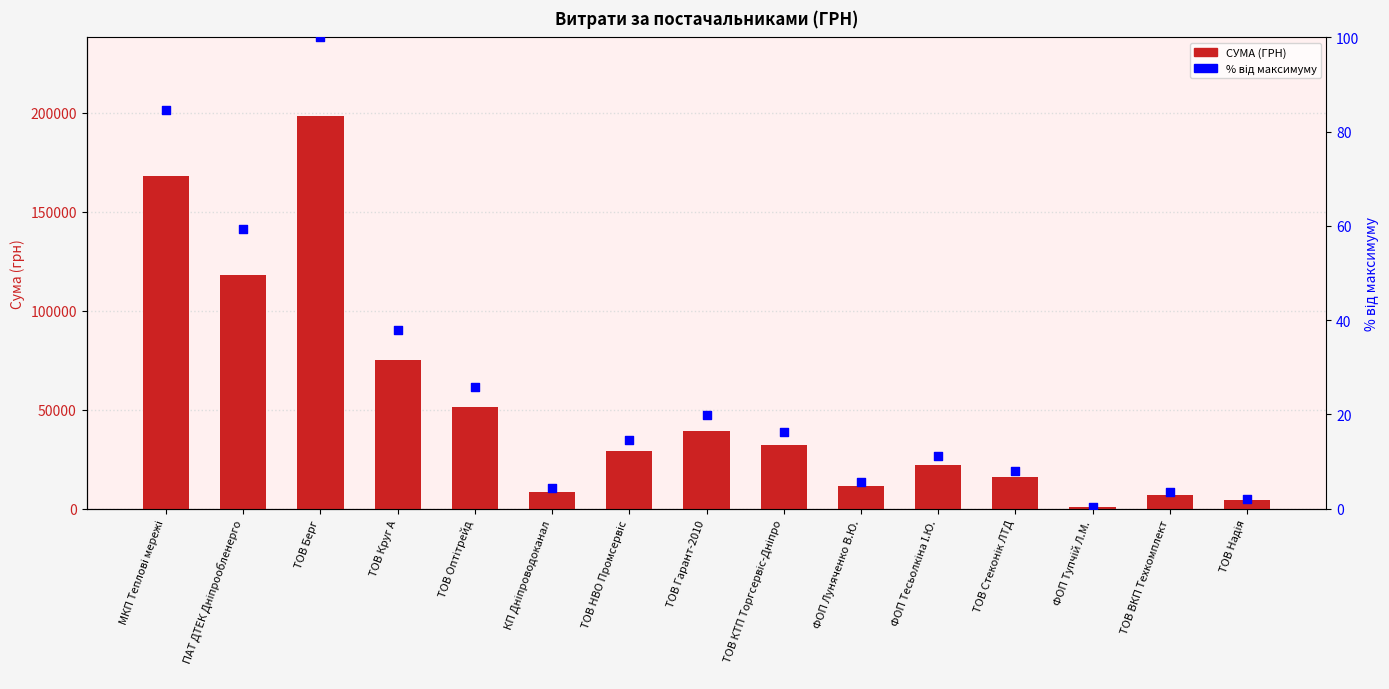

Which series contains the highest Y value?

СУМА (ГРН)